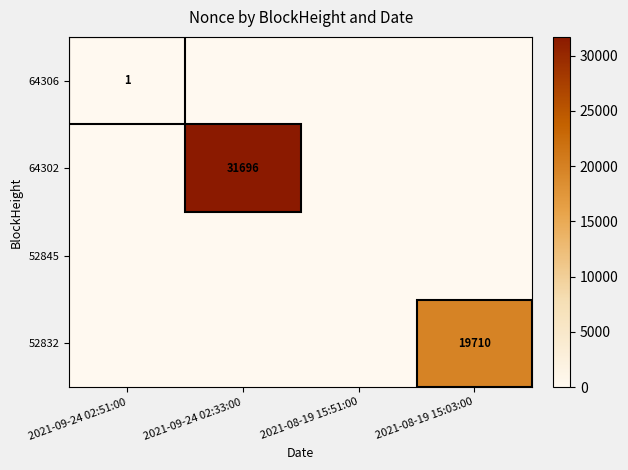

Which has a higher value, 2021-08-19 15:03:00 or 2021-08-19 15:51:00?

2021-08-19 15:03:00